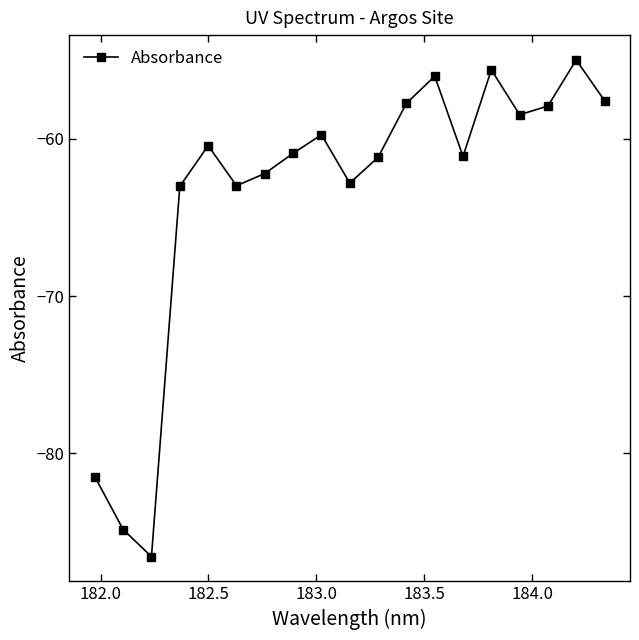

How many points are lower than both their immediate neighbors (excluding endpoints)?

5